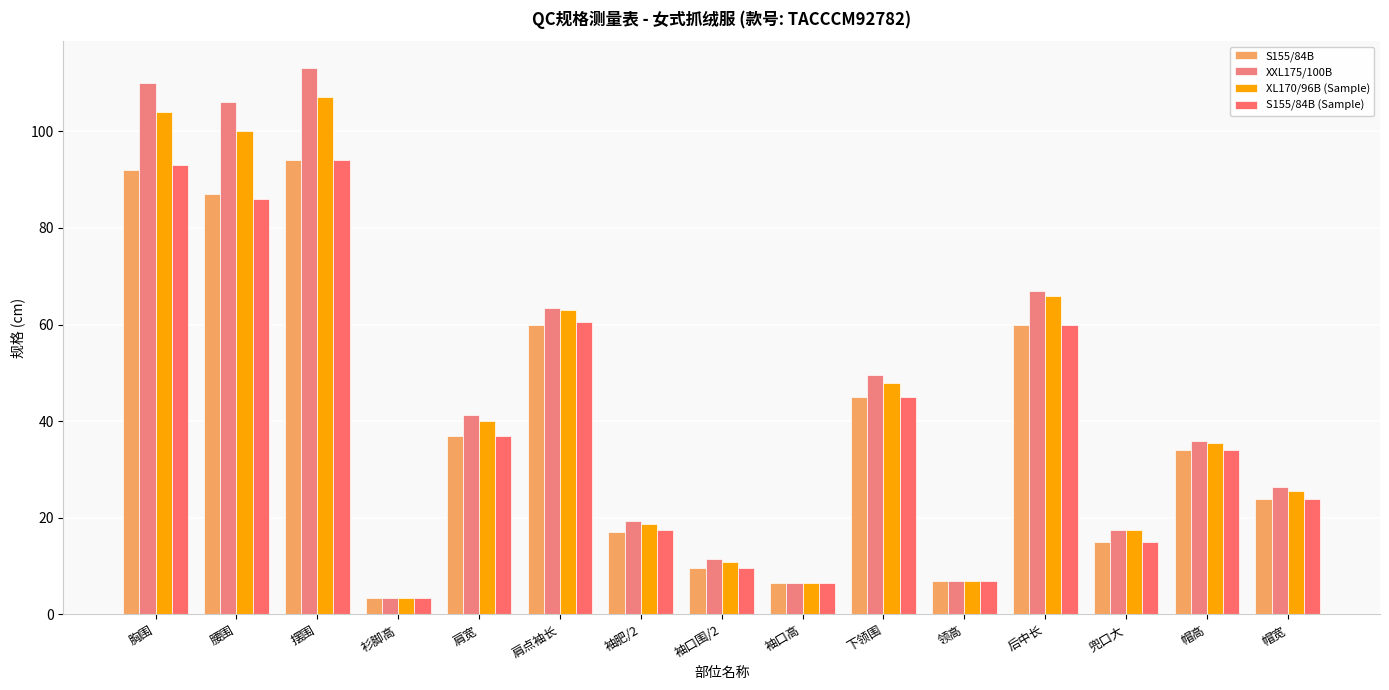

What are all the series names shown in the legend?

S155/84B, XXL175/100B, XL170/96B (Sample), S155/84B (Sample)